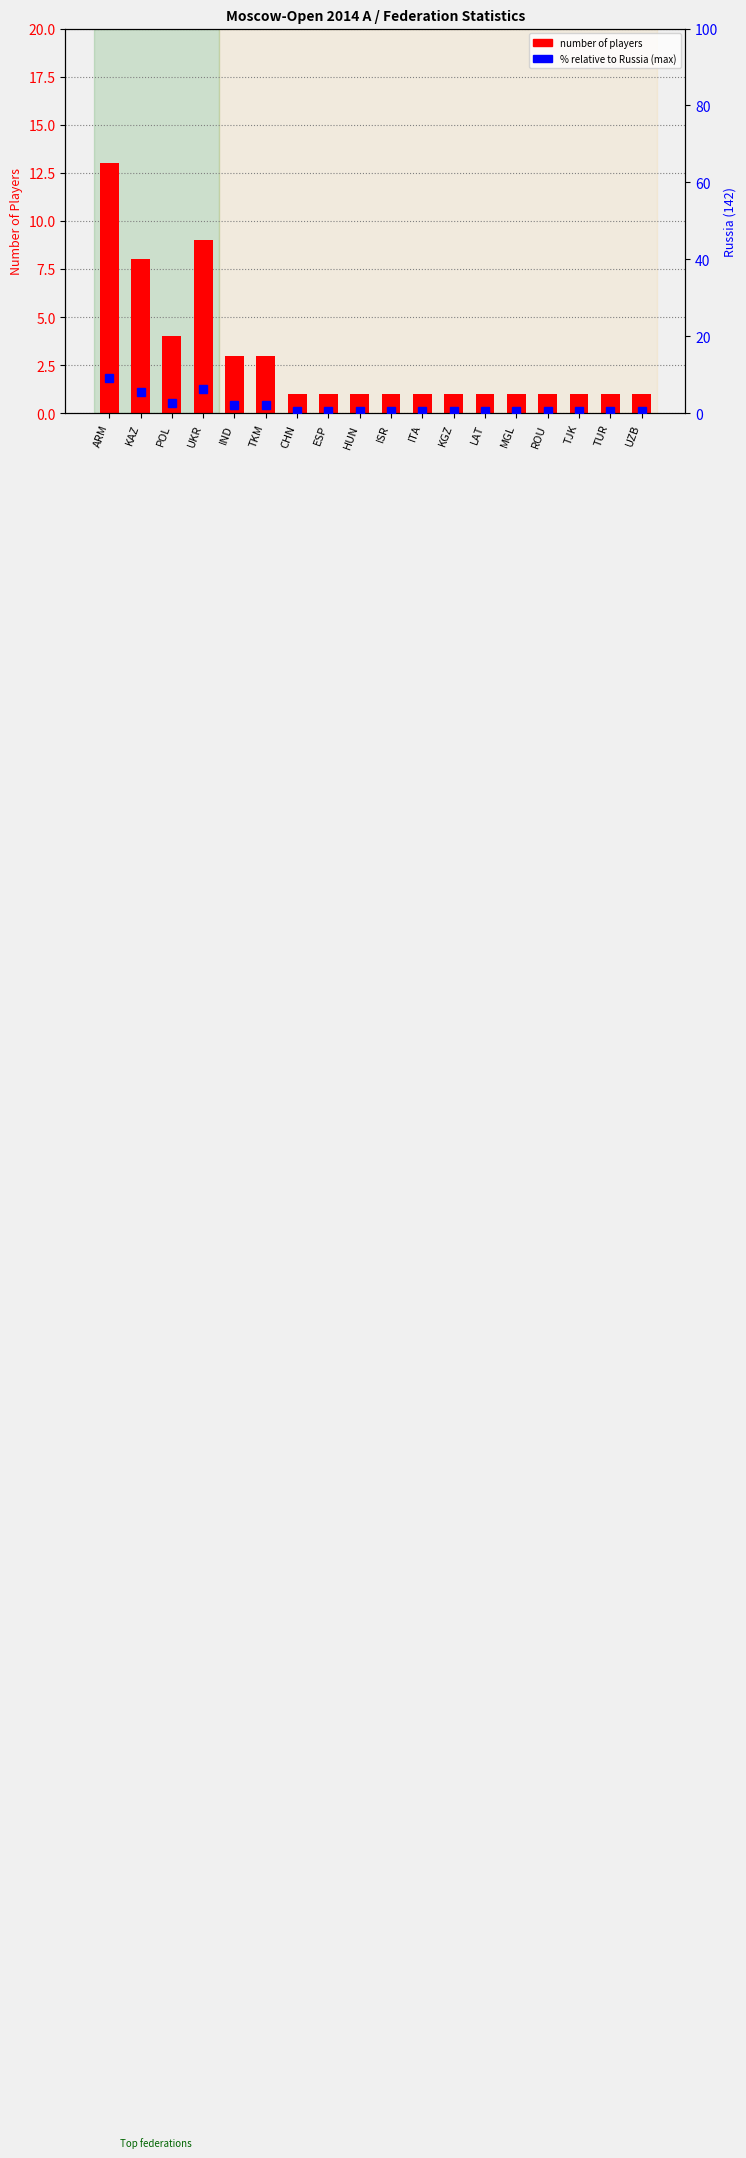

Which series changed the most between CHN and LAT?

Number of Players